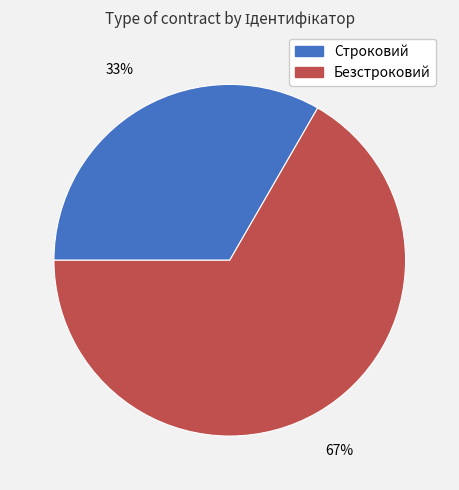

Approximately how many times larger is the value at Строковий compared to Безстроковий?

0.5